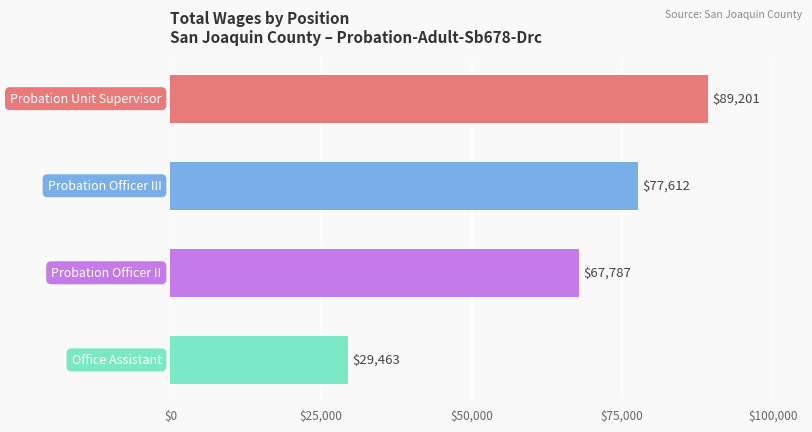

What is the value of the 3rd bar from the top?

67787